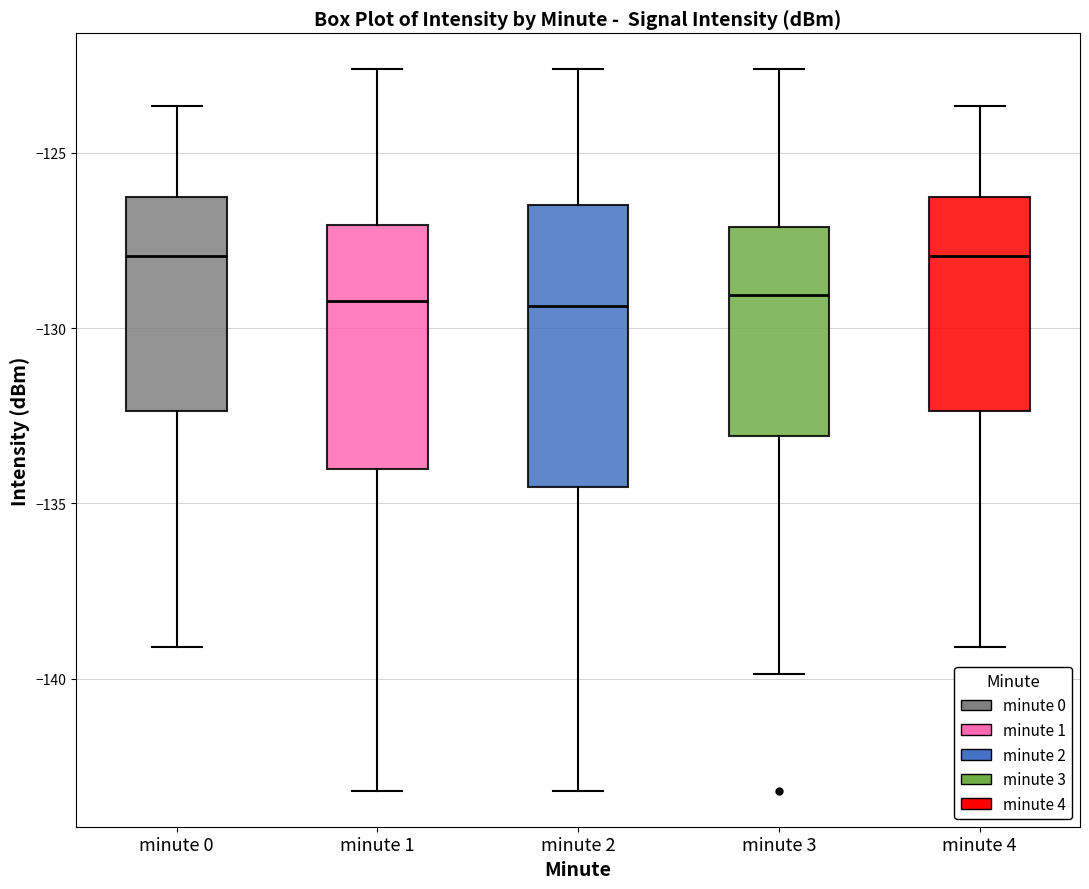

Where is the upper edge of the box for minute 4 on the y-axis? The values are not printed on the chart, so give them approximately, as read against the axis.

-126.5